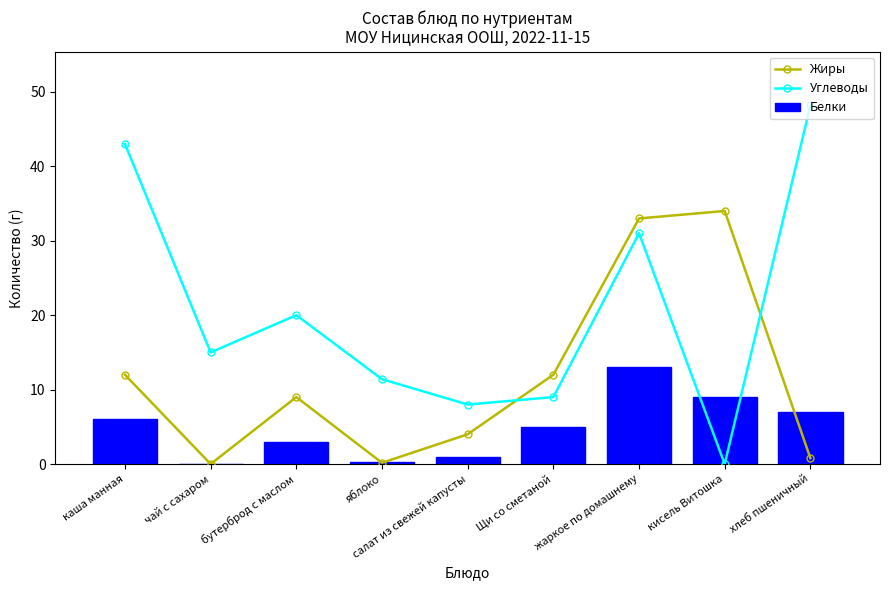

What is the value of the Белки bar at the 7th from the left?

13.0